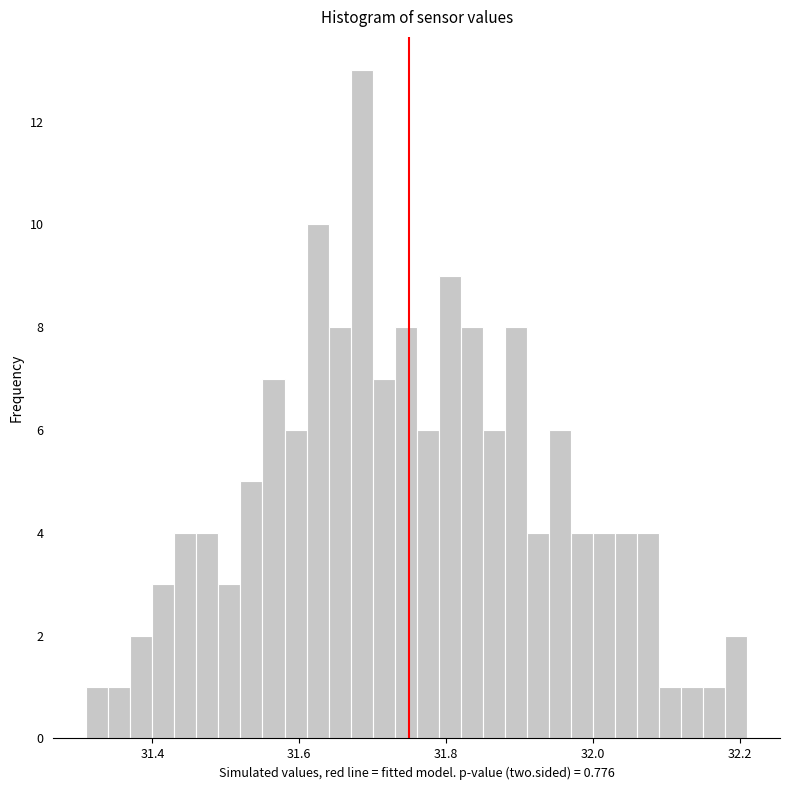

Read against the x-axis, roughly where is the centre of the tallest bar?

31.68